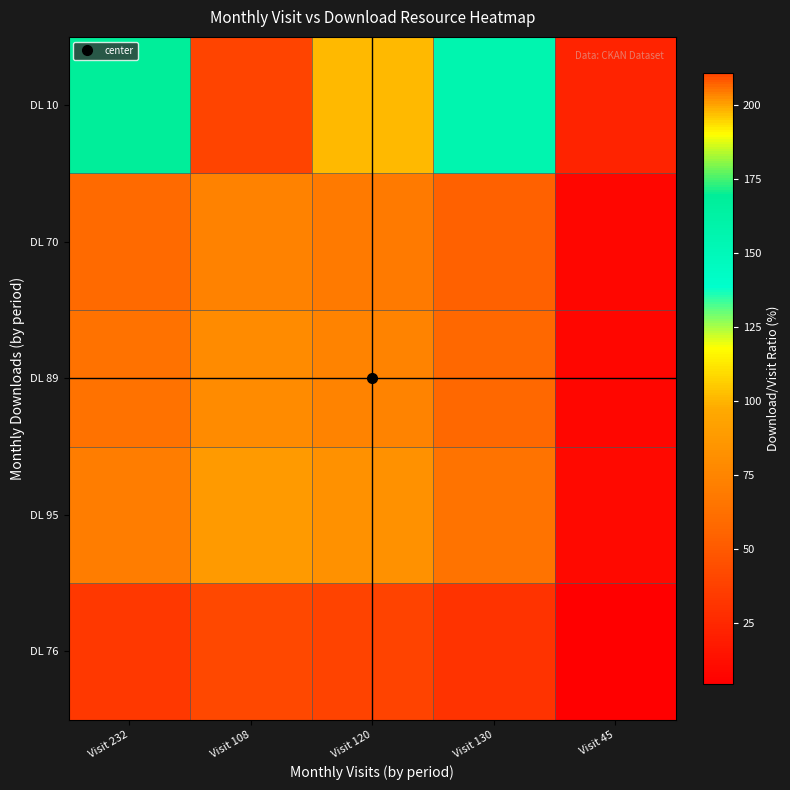

Reading right to left, transcribe all the data shown in this chart.

DL 76: Visit 45=4.3	Visit 130=30.2	Visit 120=38.4	Visit 108=40.9	Visit 232=32.8
DL 95: Visit 45=9.3	Visit 130=64.8	Visit 120=82.4	Visit 108=88.0	Visit 232=70.4
DL 89: Visit 45=8.3	Visit 130=58.3	Visit 120=74.2	Visit 108=79.2	Visit 232=63.3
DL 70: Visit 45=7.7	Visit 130=53.8	Visit 120=68.5	Visit 108=73.1	Visit 232=58.5
DL 10: Visit 45=22.2	Visit 130=155.6	Visit 120=197.8	Visit 108=211.1	Visit 232=168.9